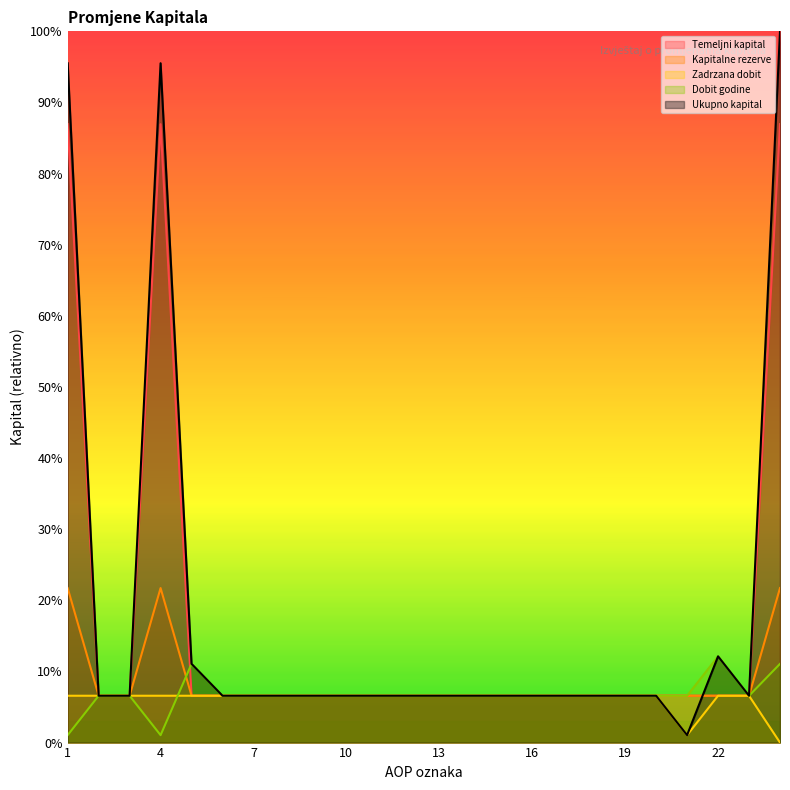

Which category has the lowest value across all series?

24